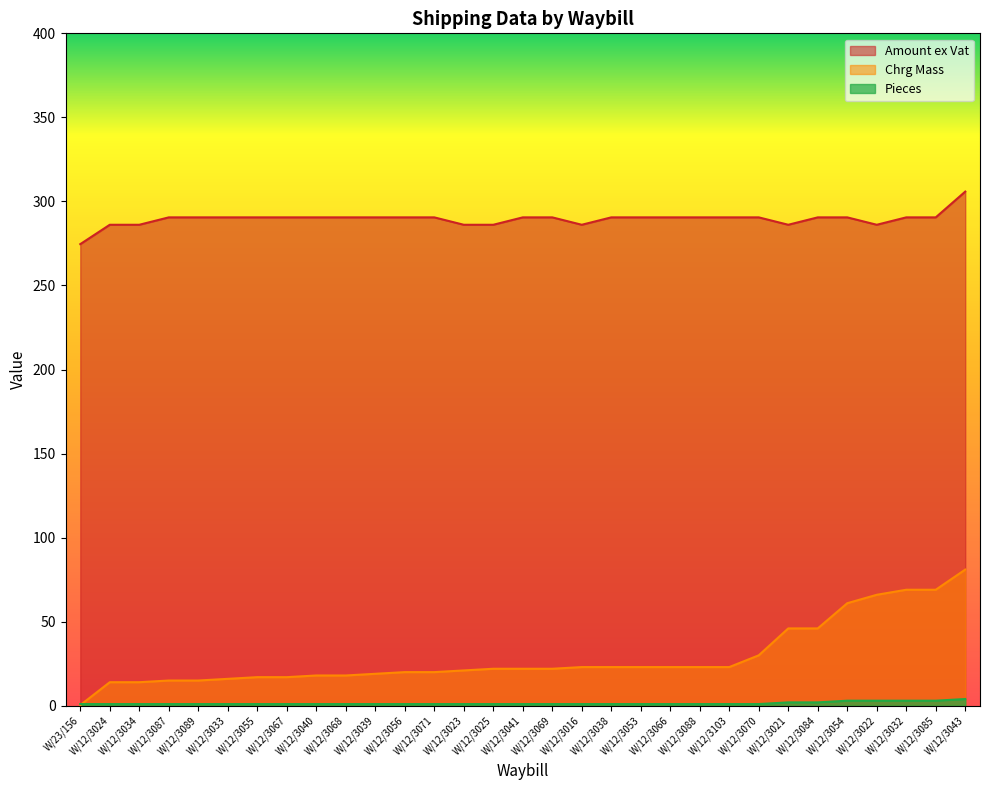

At which category does the chart reach its minimum across all series?

W/23/156